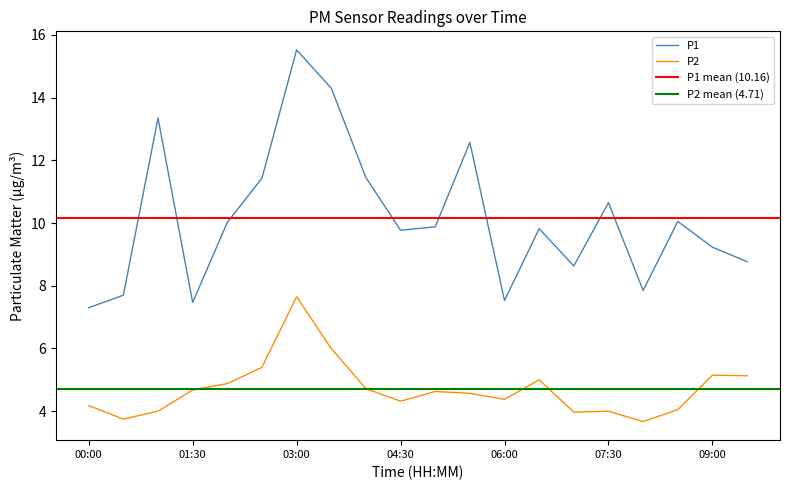

What is the difference between the P1 values at 05:30 and 09:30?

3.8